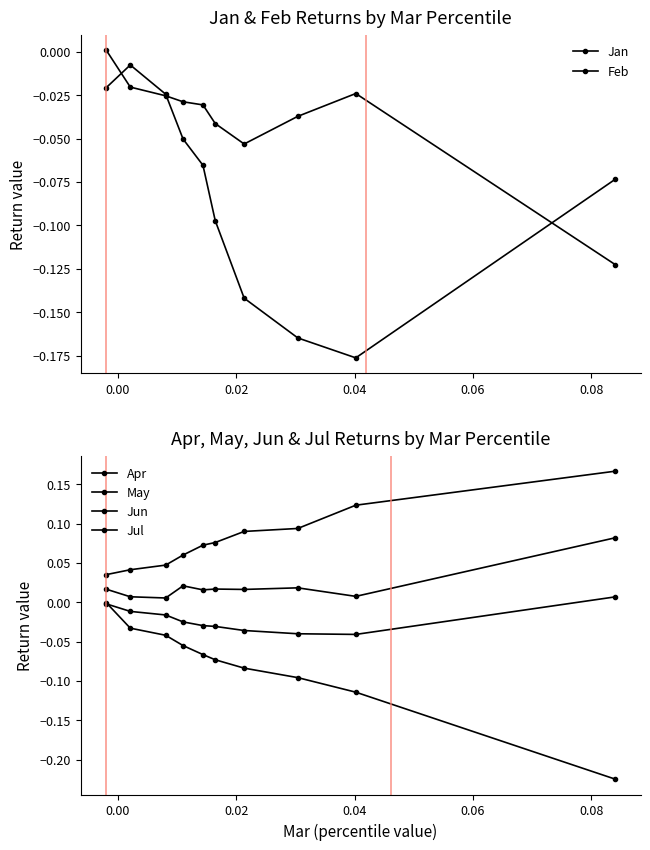

Which series ends up on top after the final intersection of Jun and May?

May